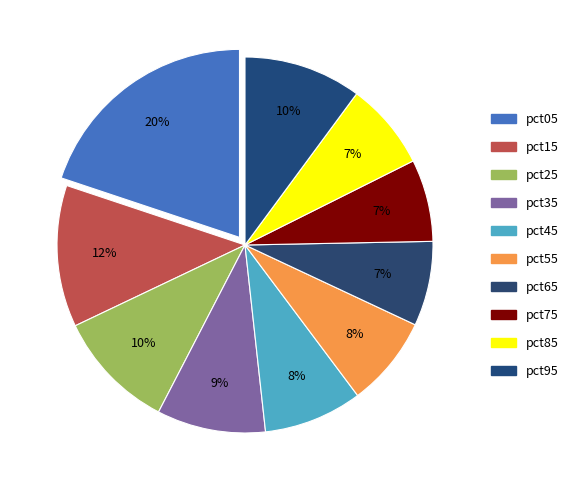

How many slices are in this pie chart?

10